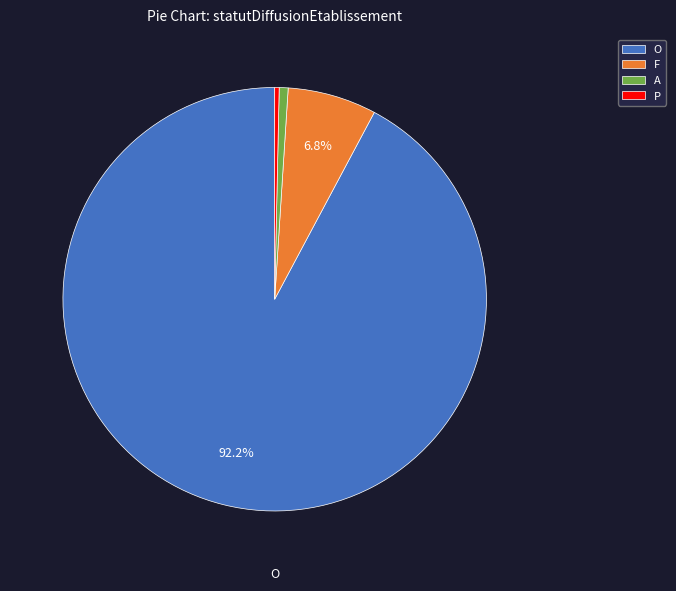

Combined, do A and O account for over 50%?

Yes